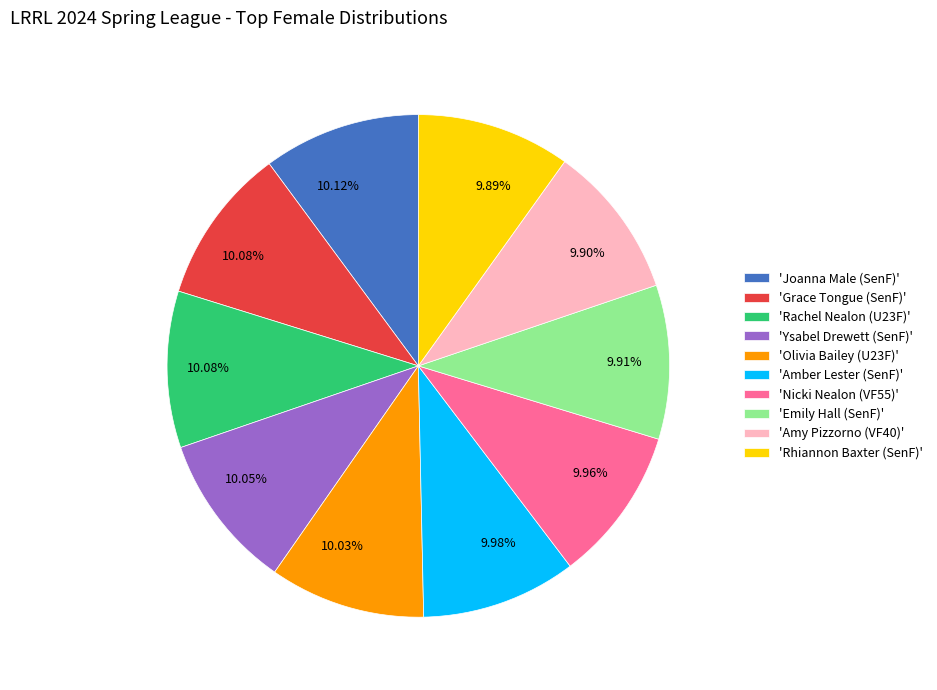

Is there a majority slice in this chart?

No